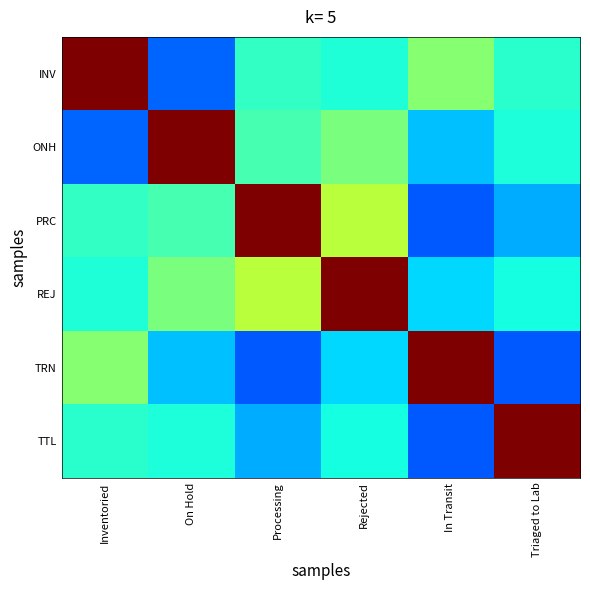

What is the spread (max minus min) of values at Triaged to Lab?

0.8